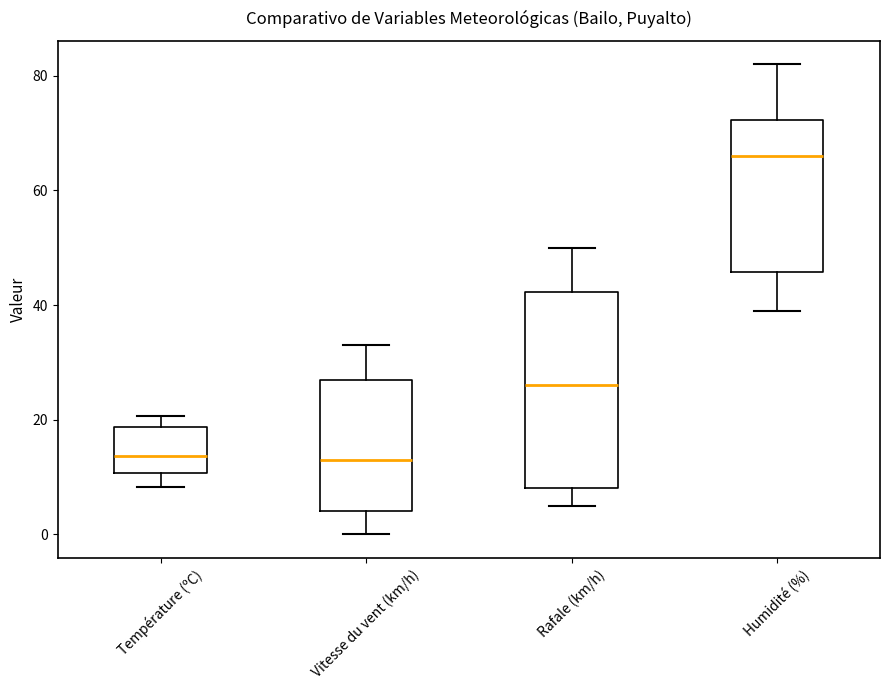

Which box is the tallest, from its lower edge to its upper edge?

Rafale (km/h)